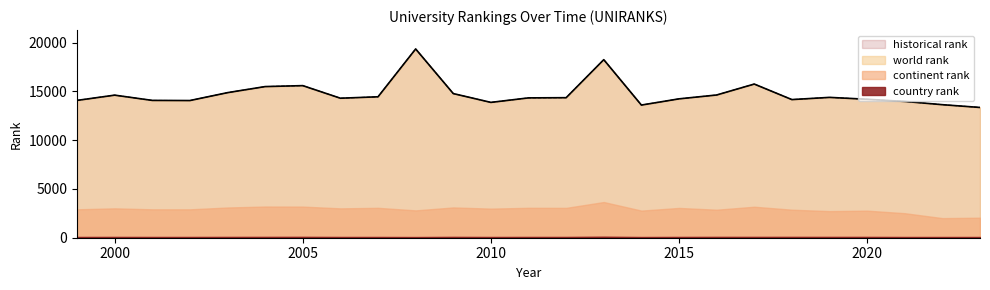

What is the difference between the second highest and minimum values in the historical rank series?

4899.0